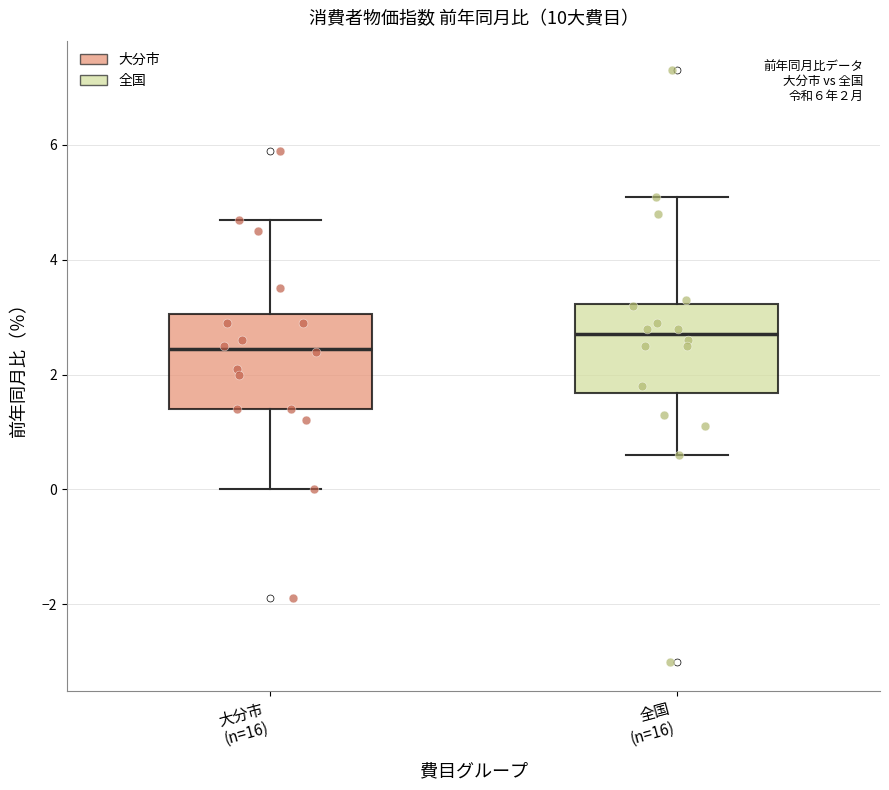

Which box's median line is the lowest?

大分市 (n=16)